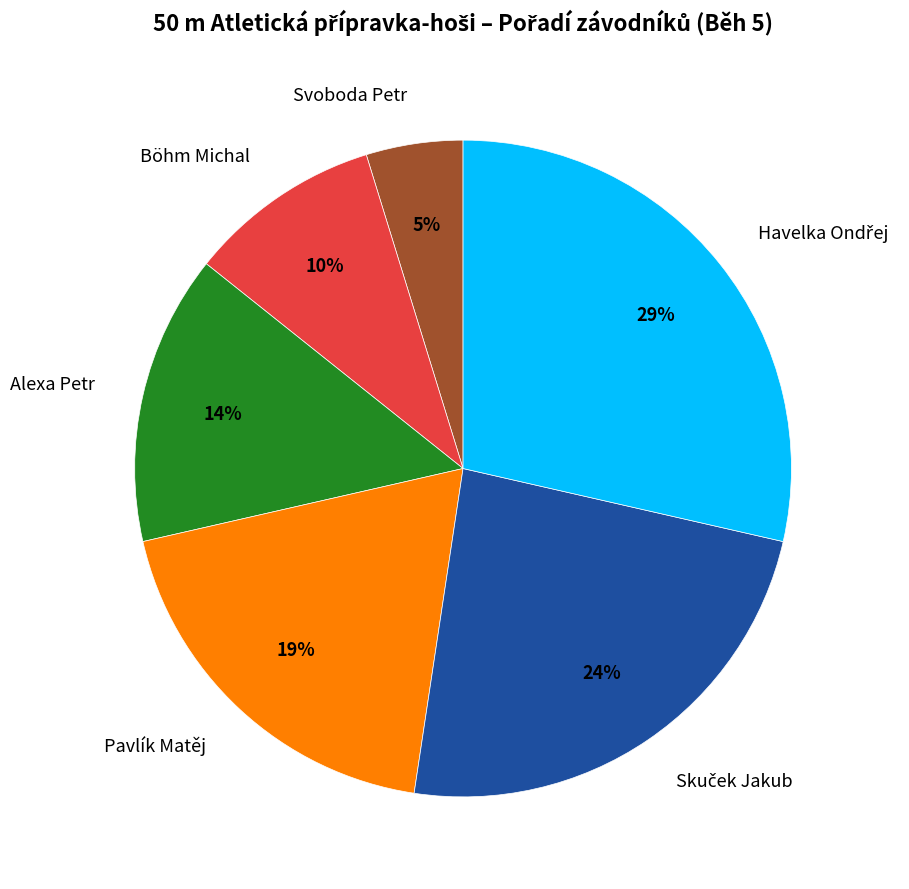

Do Böhm Michal and Svoboda Petr together represent more than half of the pie?

No